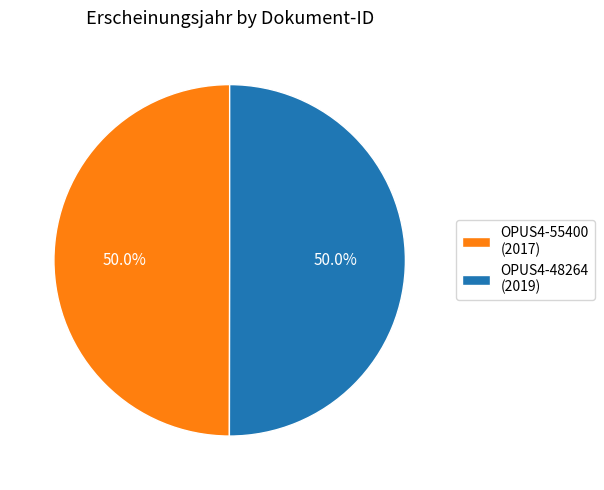

Combined, do OPUS4-55400 (2017) and OPUS4-48264 (2019) account for over 50%?

Yes